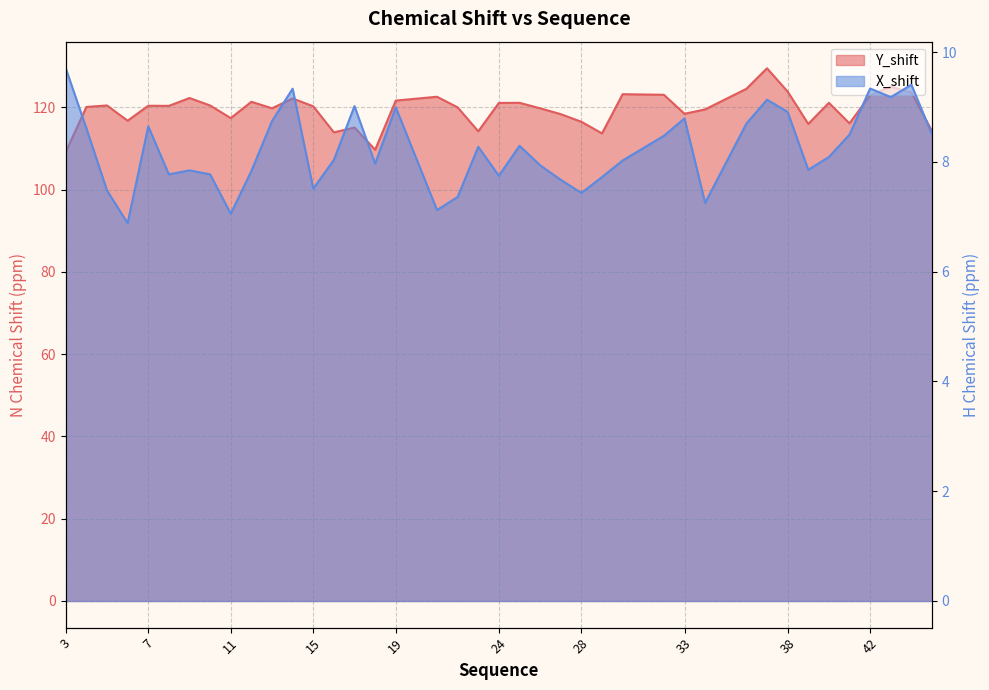

At which category does the chart reach its peak across all series?

37